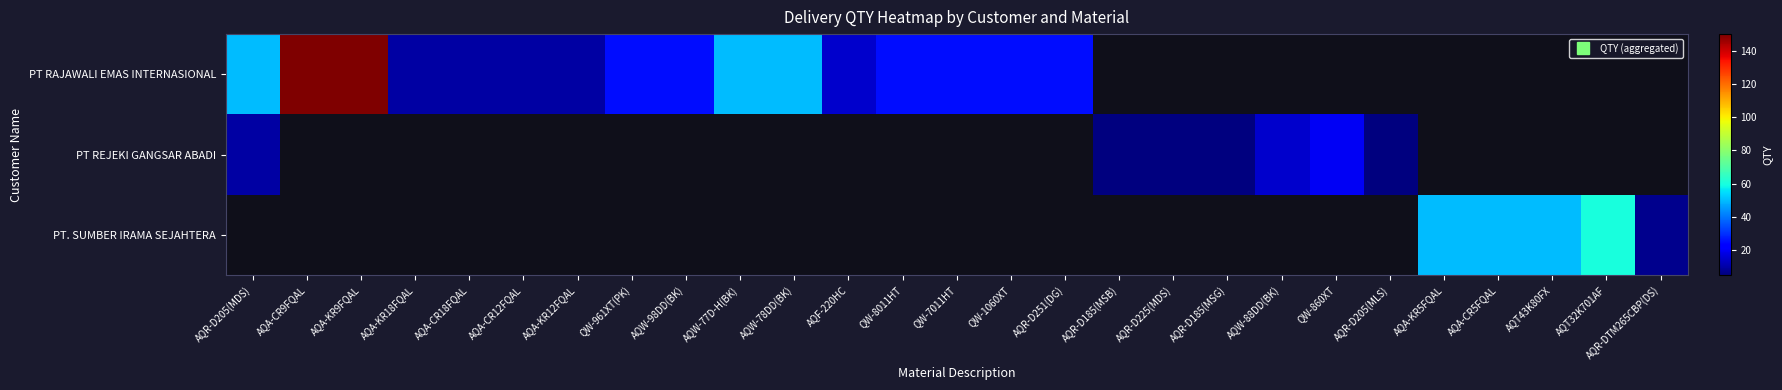

At which label does row_0 first exceed 50?

AQA-CR9FQAL